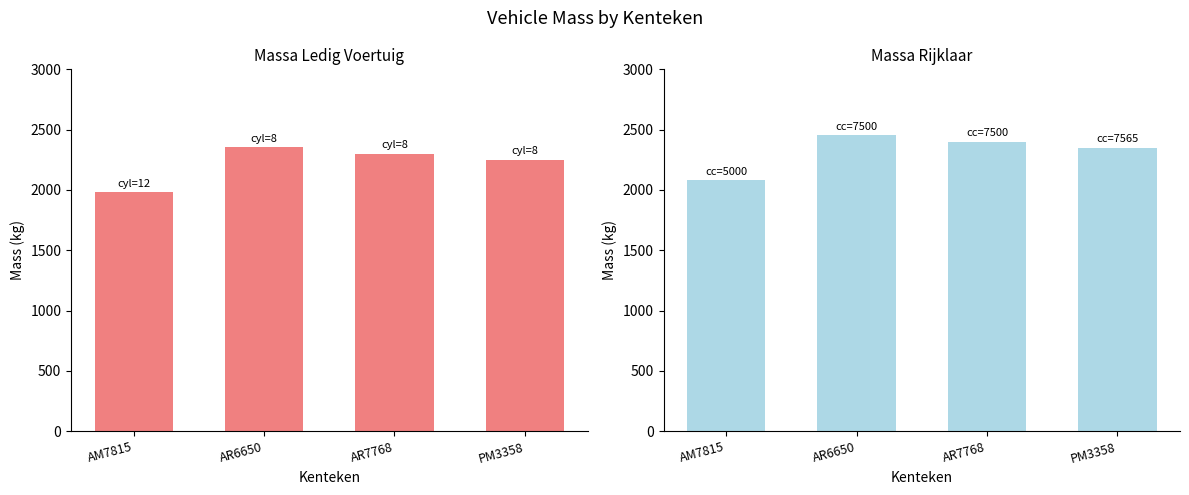

Which series has the largest range (max minus min)?

massa_ledig_voertuig